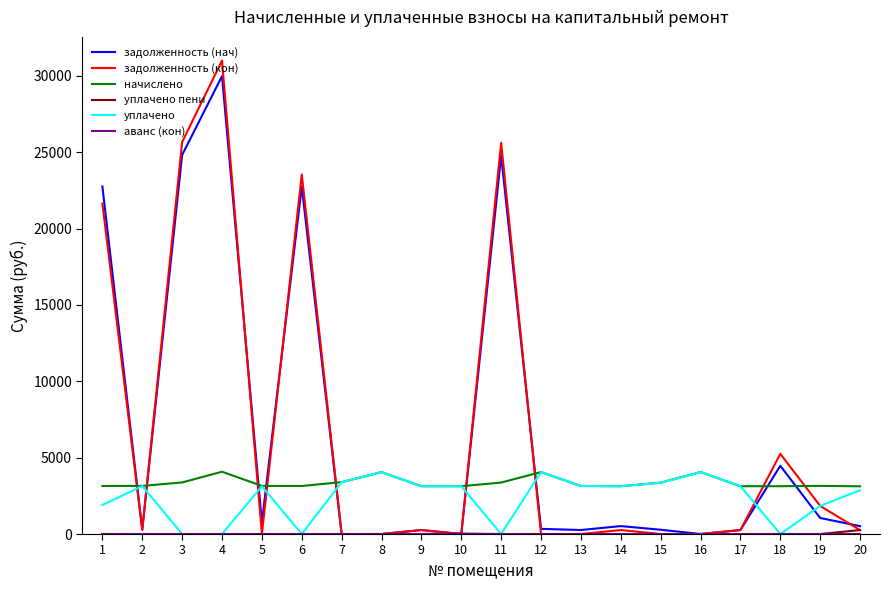

Which series has the largest range (max minus min)?

задолженность (кон)